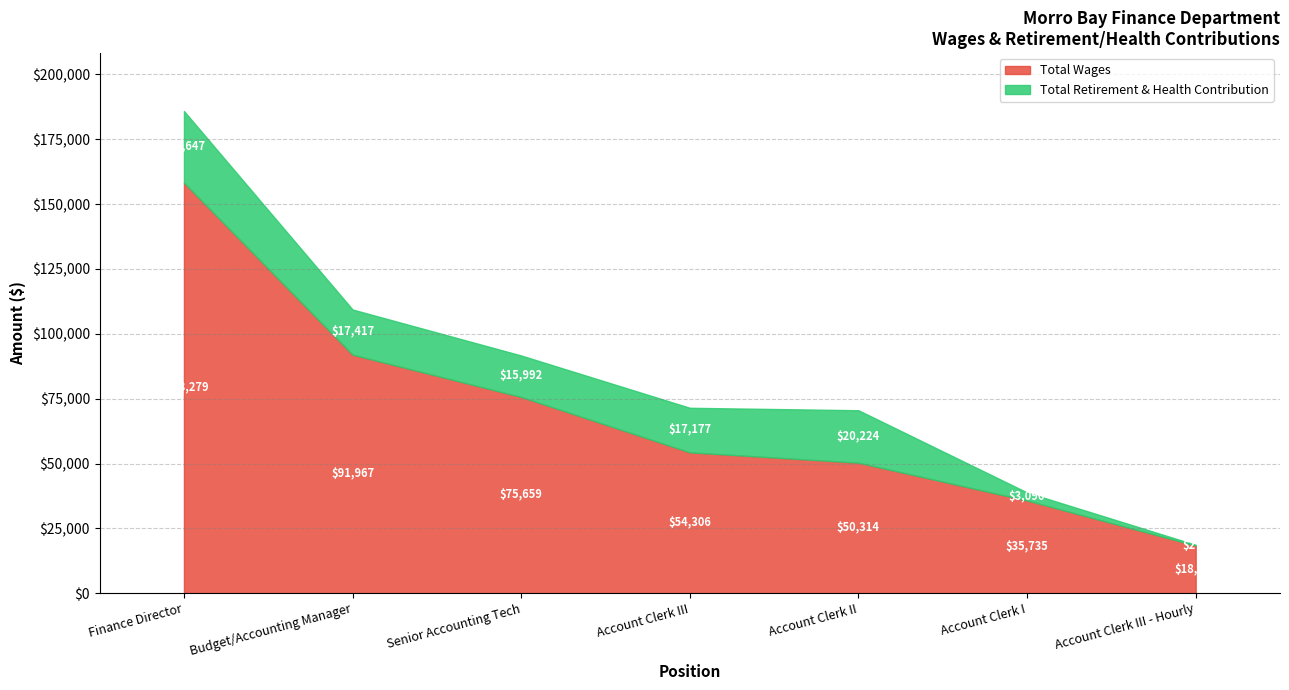

Is it true that Total Retirement & Health Contribution equals 17177 at Account Clerk III?

True